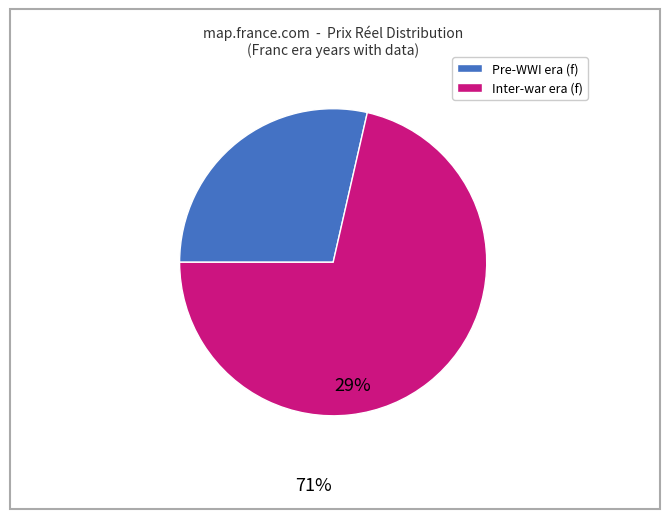

Does any single category account for the majority?

Yes